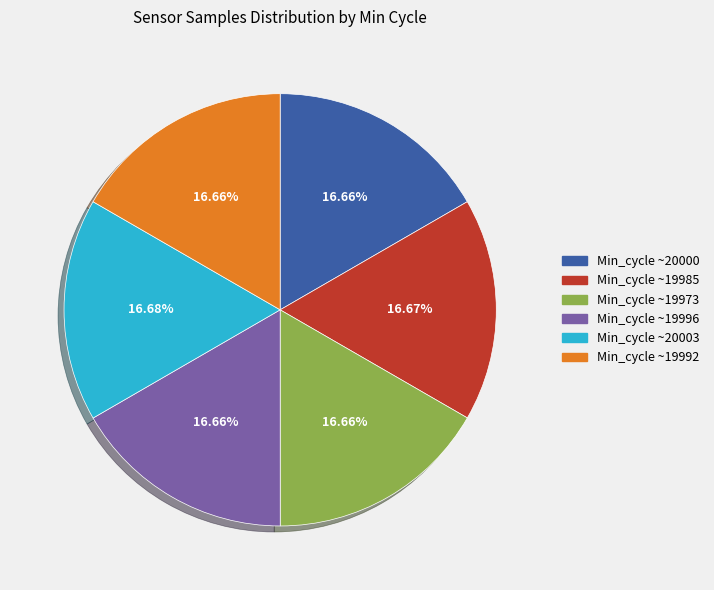

Is there any slice that represents more than half of the pie?

No